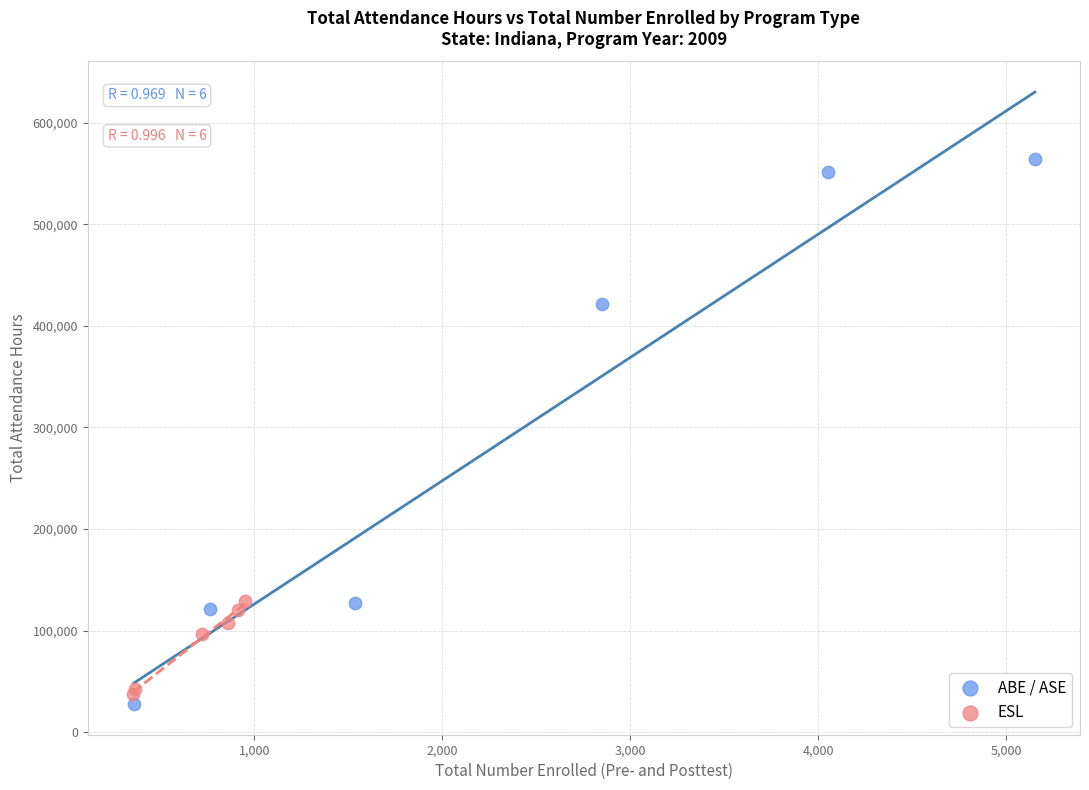

Which series has the largest Y range (max minus min)?

ABE / ASE